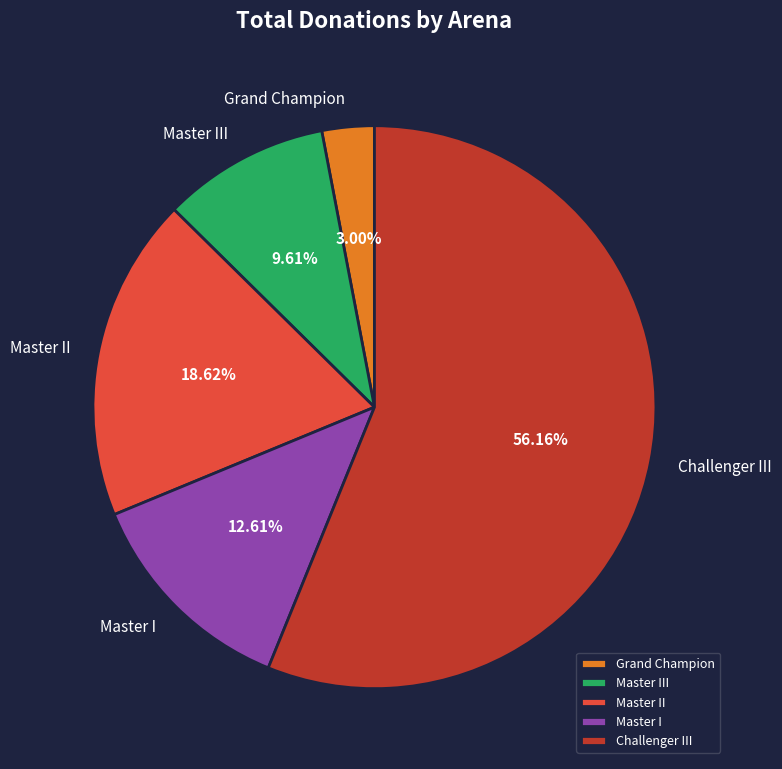

Rank the categories by value from highest to lowest.

Challenger III, Master II, Master I, Master III, Grand Champion